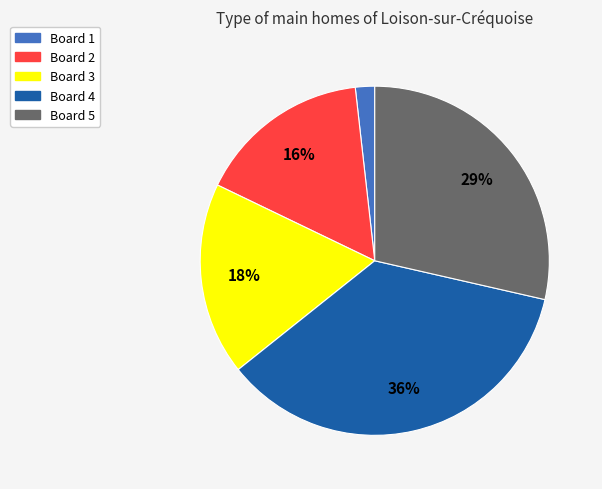

True or false: Board 3 accounts for 10% of the total.

False